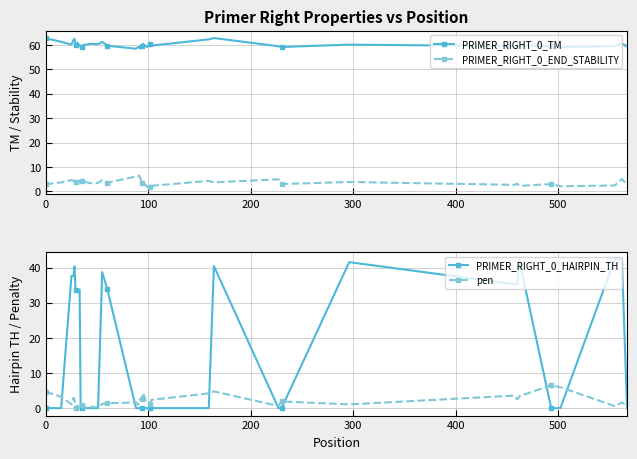

What are all the series names shown in the legend?

PRIMER_RIGHT_0_TM, PRIMER_RIGHT_0_END_STABILITY, PRIMER_RIGHT_0_HAIRPIN_TH, pen